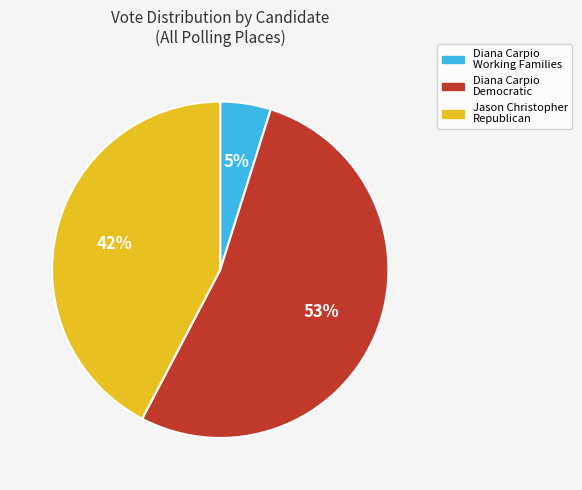

True or false: Diana Carpio Democratic accounts for 53% of the total.

True